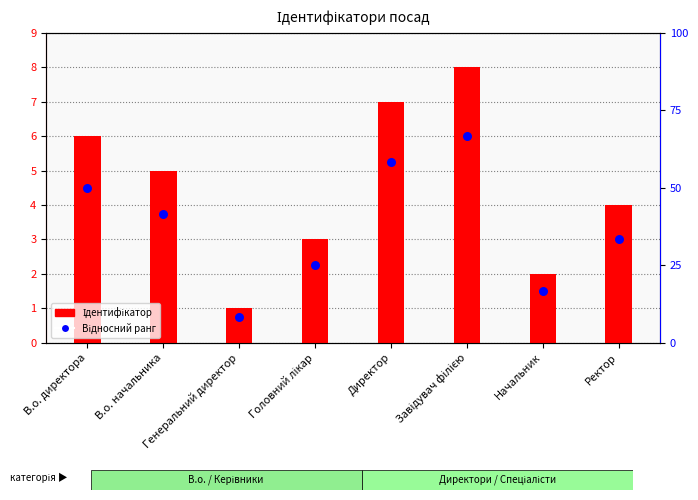

At how many categories does at least one series exceed 3?

5